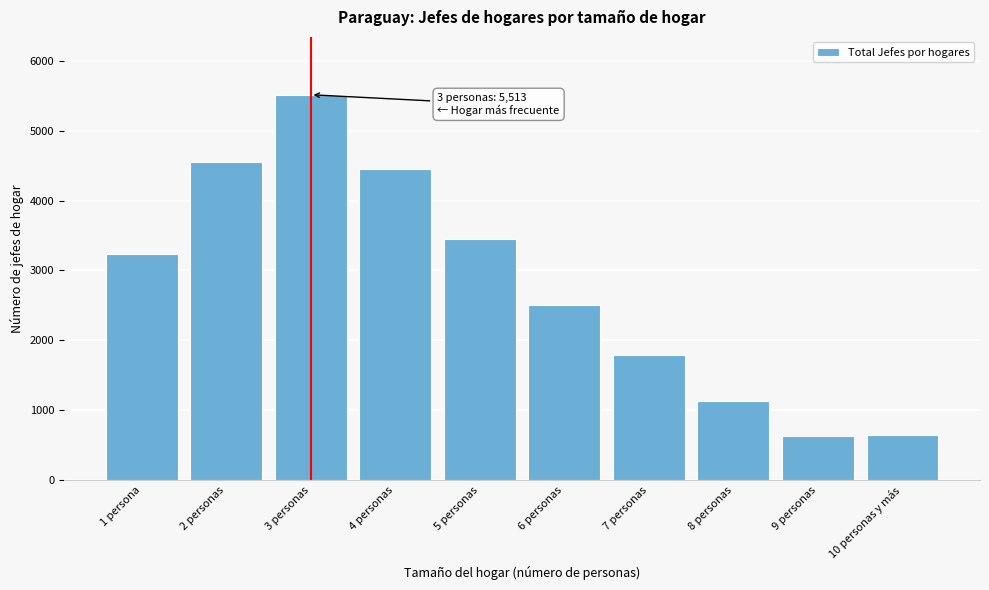

What is the maximum value shown in the chart?

5513